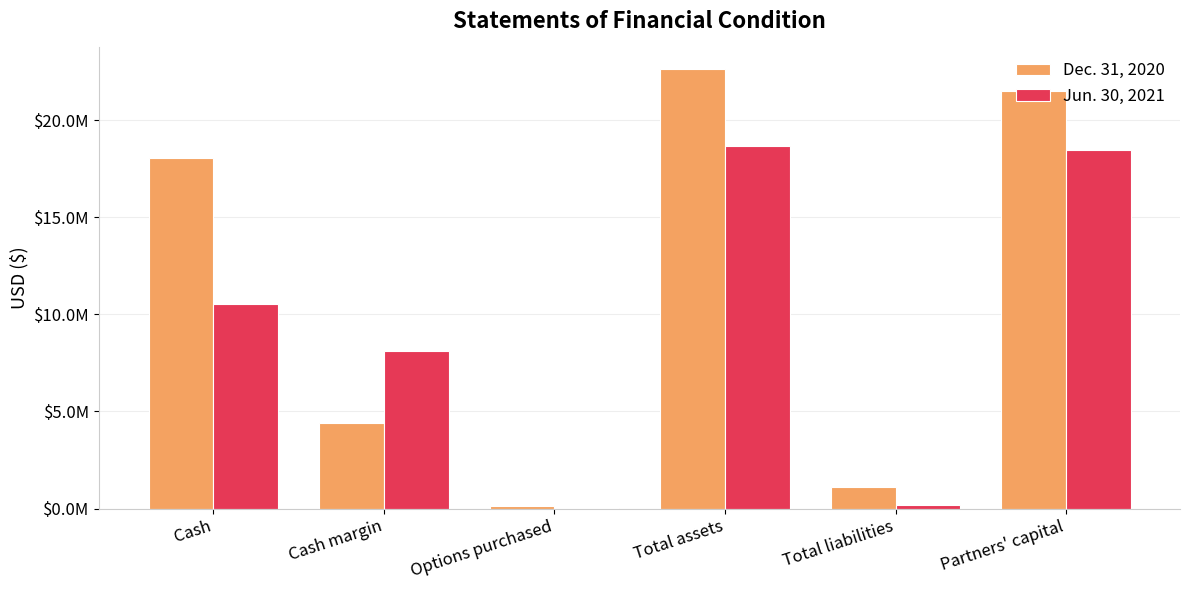

Which has a higher value, Total liabilities or Options purchased?

Total liabilities